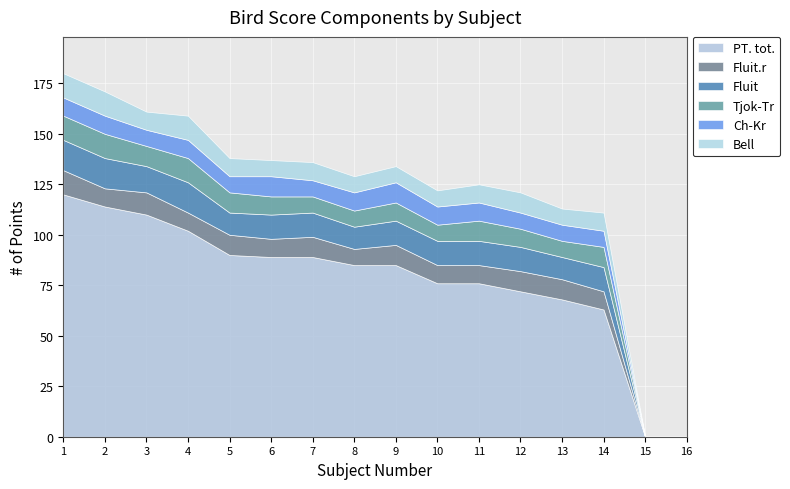

True or false: Bell and Fluit.r intersect in this chart.

True